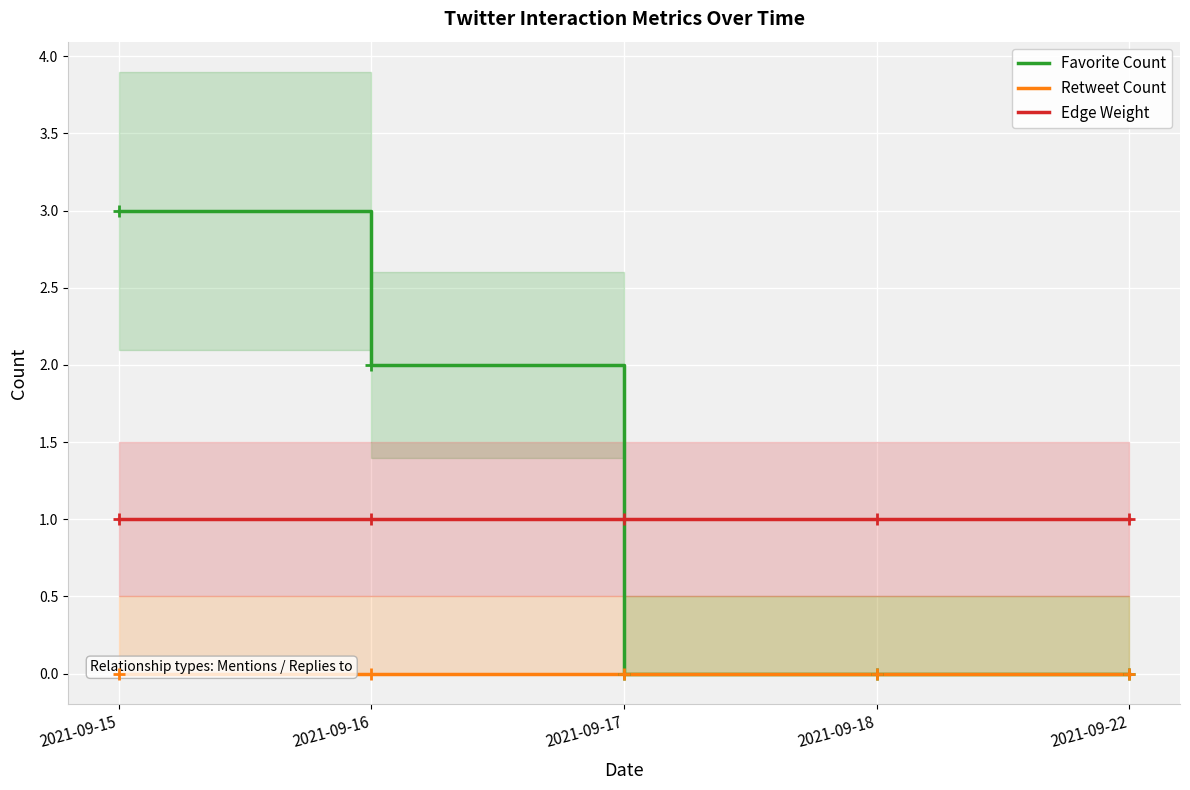

Reading left to right, transcribe all the data shown in this chart.

Favorite Count: 3	2	0	0	0
Retweet Count: 0	0	0	0	0
Edge Weight: 1	1	1	1	1